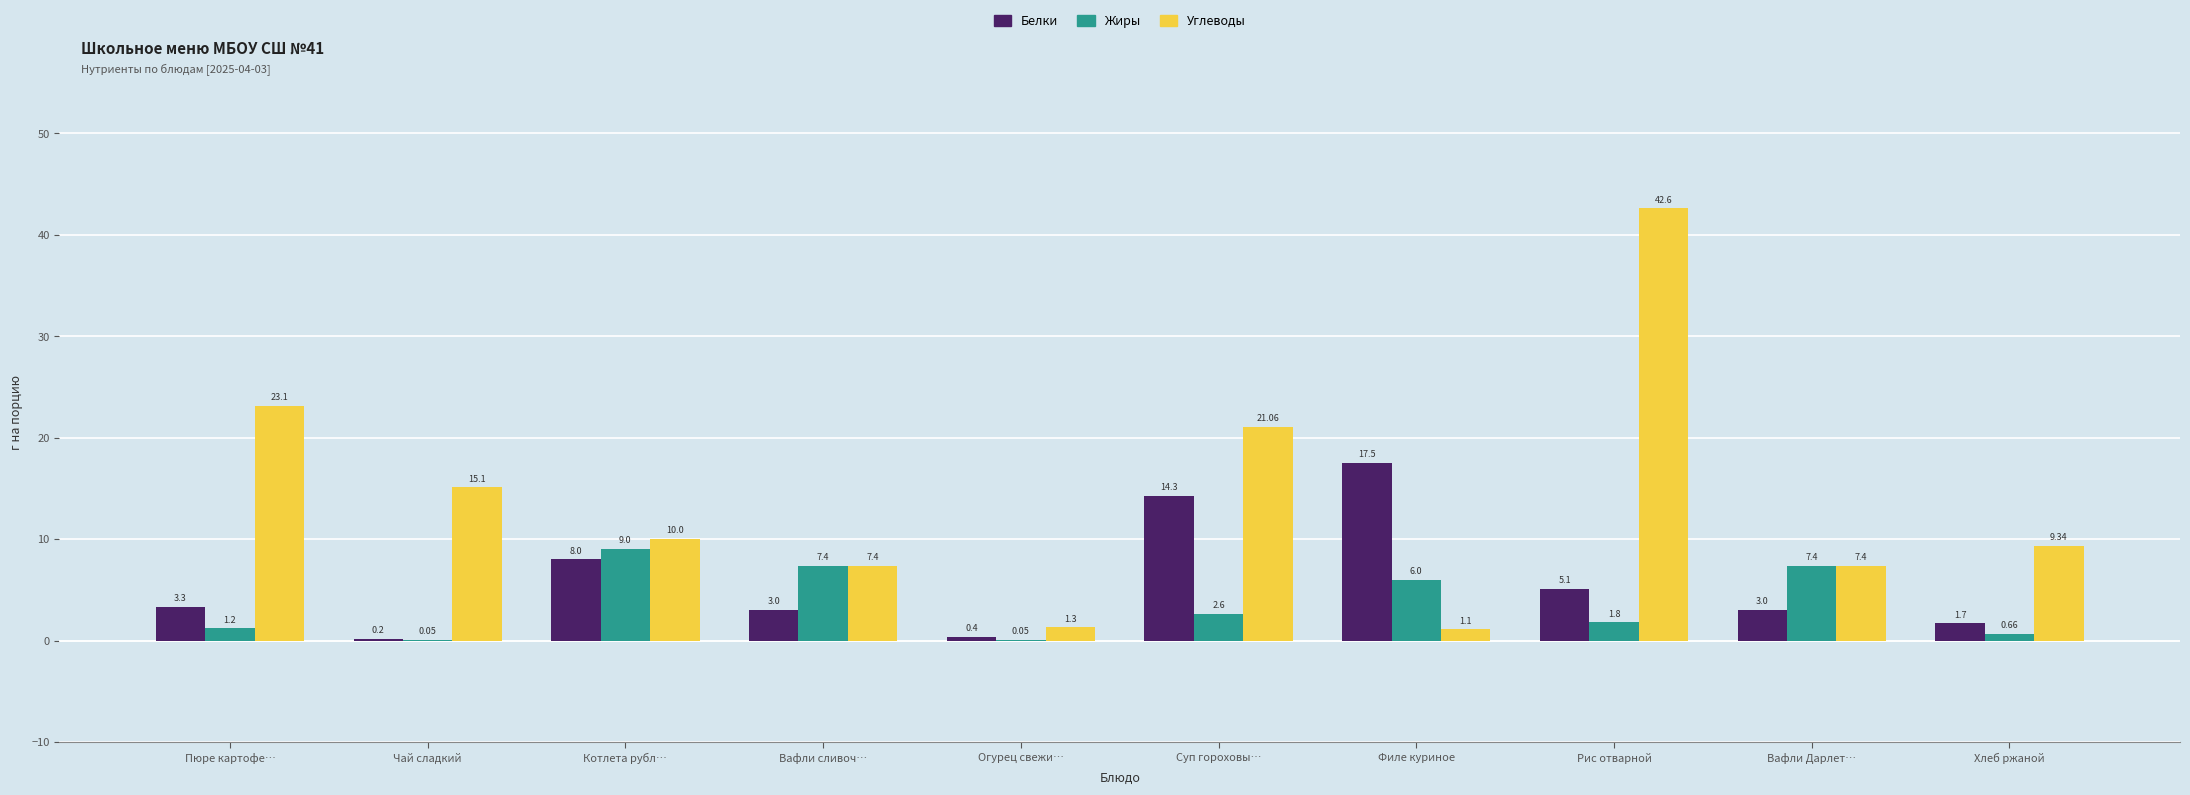

Is the value of Белки at Котлета рубл… greater than the value of Углеводы at Рис отварной?

No